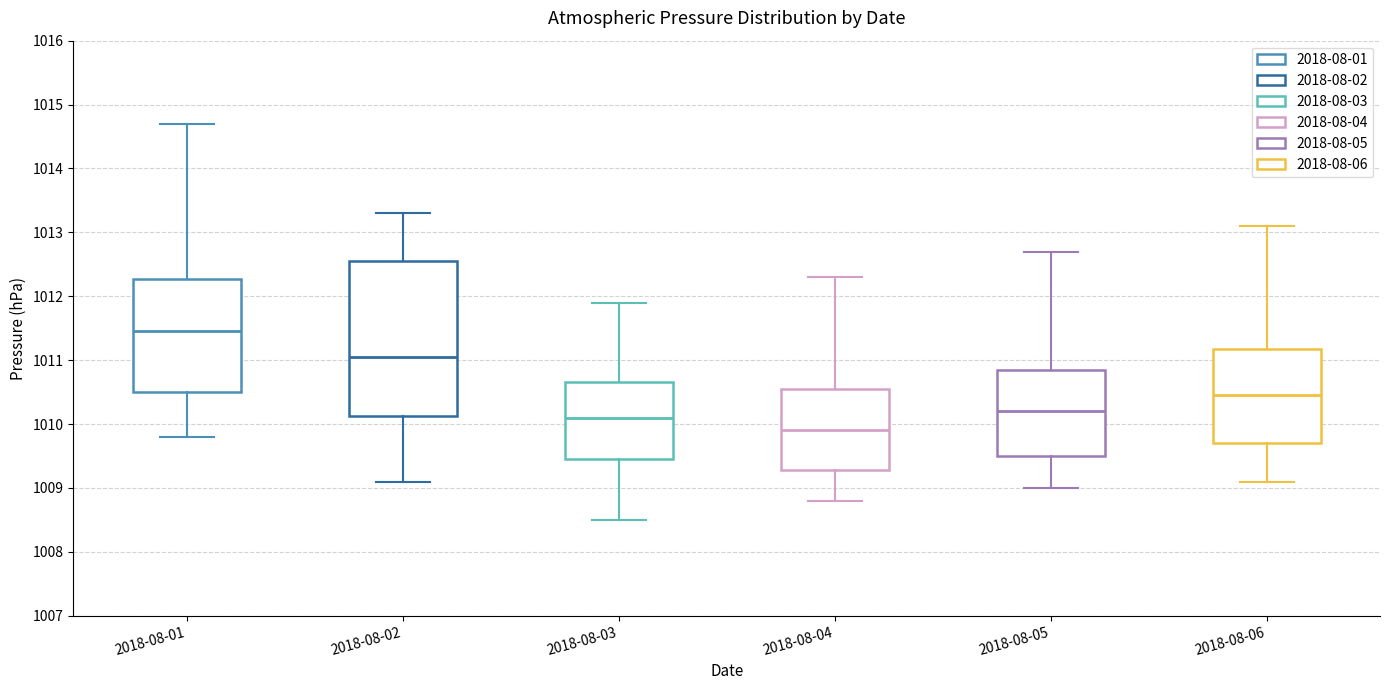

Reading left to right, read every box against the y-axis: the position of its median line, the range the box covers, and the ends of its whiskers. The values are not printed on the chart, so give them approximately, as read against the axis.

2018-08-01: median 1011.5, box 1010.5 to 1012.3, whiskers 1009.8 to 1014.7
2018-08-02: median 1011.1, box 1010.1 to 1012.6, whiskers 1009.1 to 1013.3
2018-08-03: median 1010.1, box 1009.5 to 1010.7, whiskers 1008.5 to 1011.9
2018-08-04: median 1009.9, box 1009.3 to 1010.6, whiskers 1008.8 to 1012.3
2018-08-05: median 1010.2, box 1009.5 to 1010.9, whiskers 1009.0 to 1012.7
2018-08-06: median 1010.5, box 1009.7 to 1011.2, whiskers 1009.1 to 1013.1